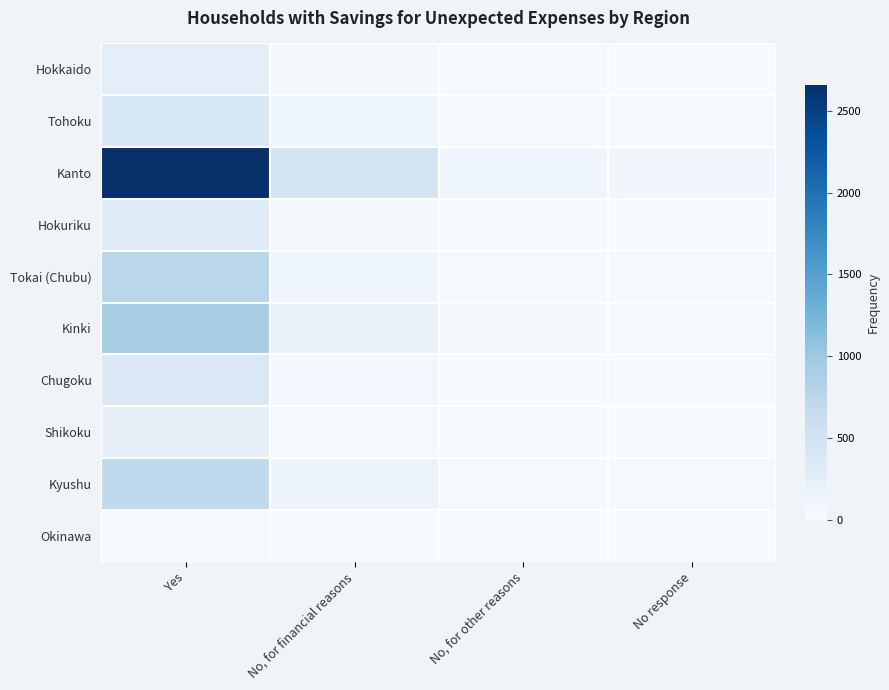

Between No, for financial reasons and No response, which is larger?

No, for financial reasons